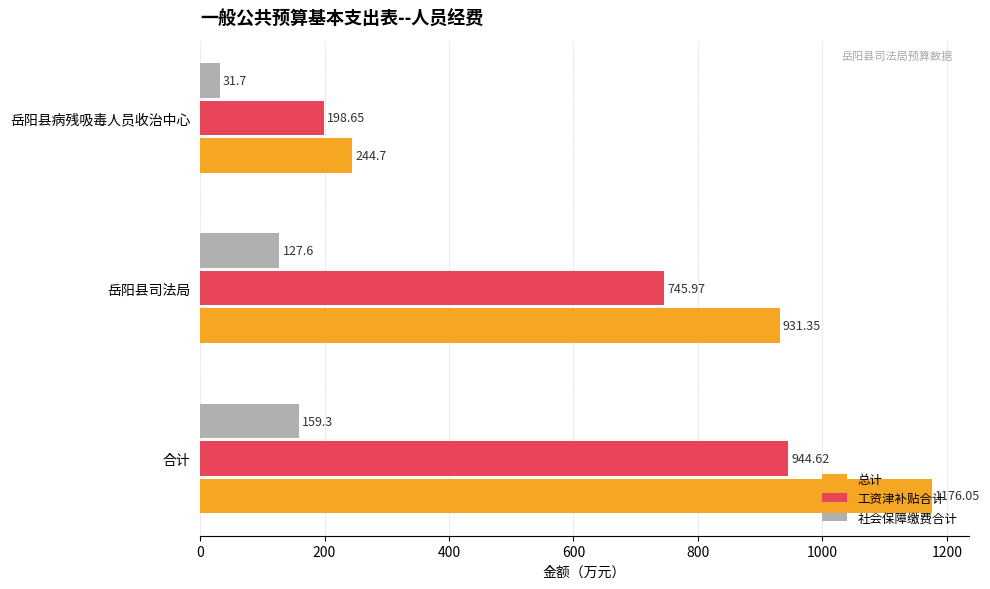

What are all the series names shown in the legend?

总计, 工资津补贴合计, 社会保障缴费合计